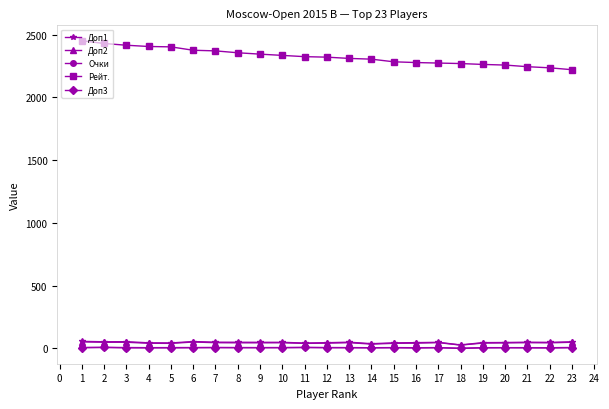

True or false: Рейт. and Доп2 cross at least once.

False